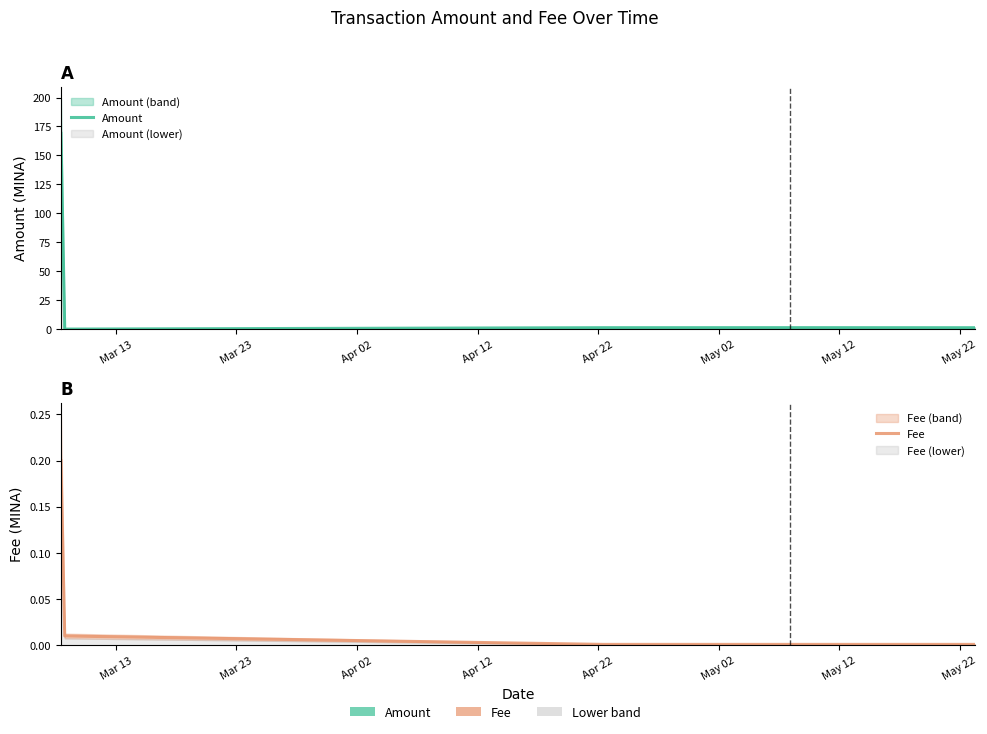

What is the difference between the second highest and minimum values in the Amount series?

1.3